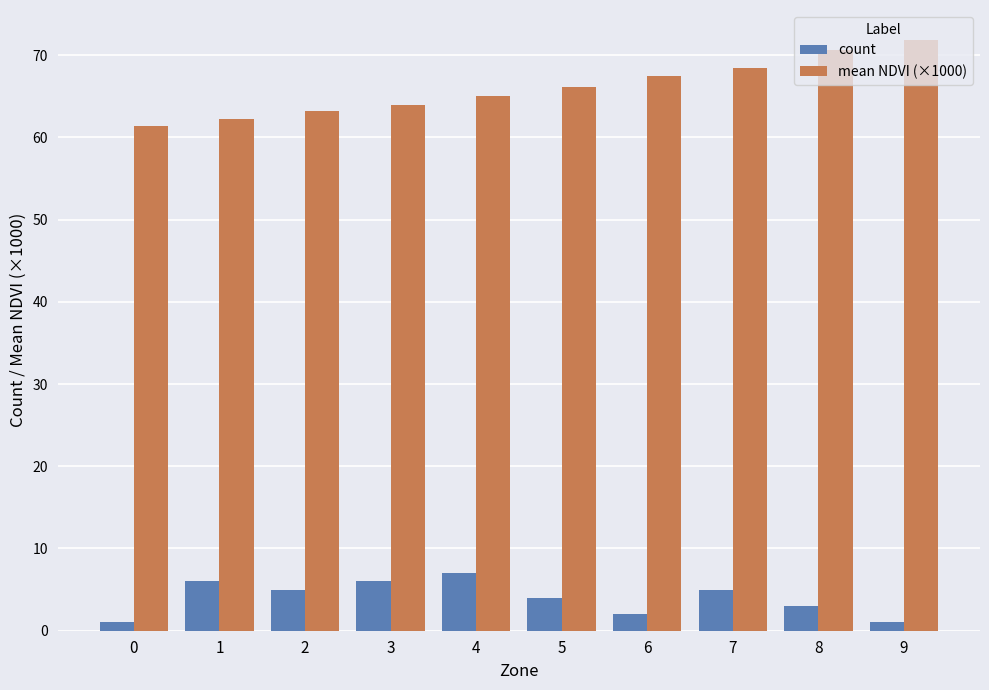

Are the bars horizontal?

No